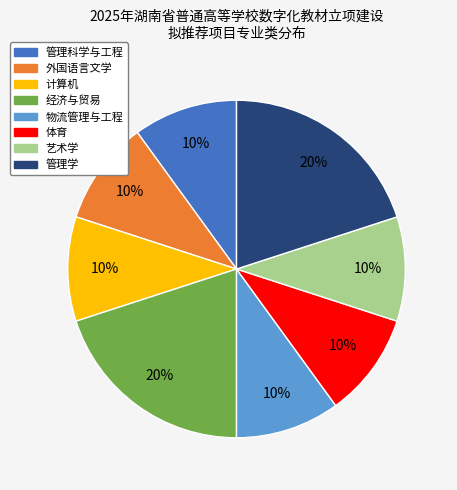

Combined, do 管理科学与工程 and 经济与贸易 account for over 50%?

No